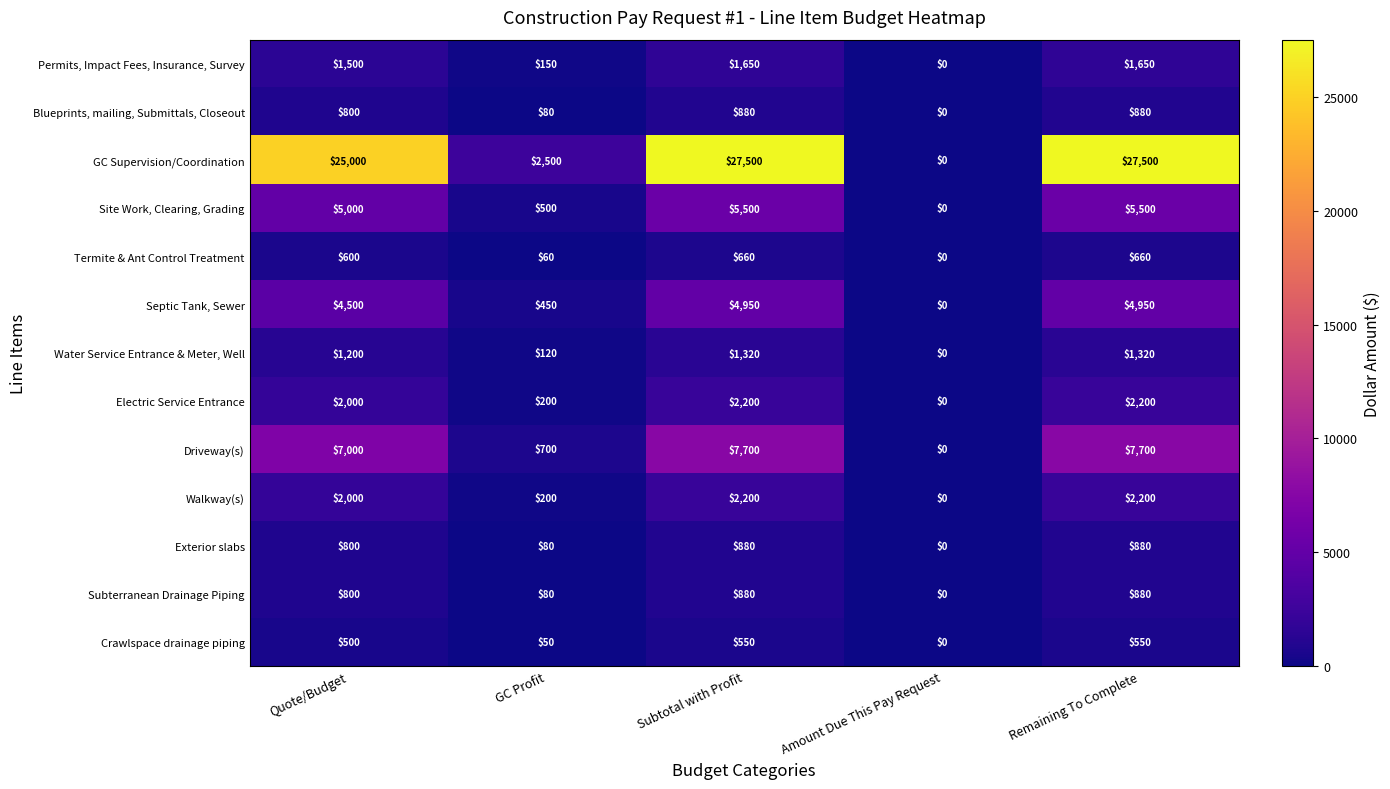

At which category does the chart reach its minimum across all series?

Amount Due This Pay Request